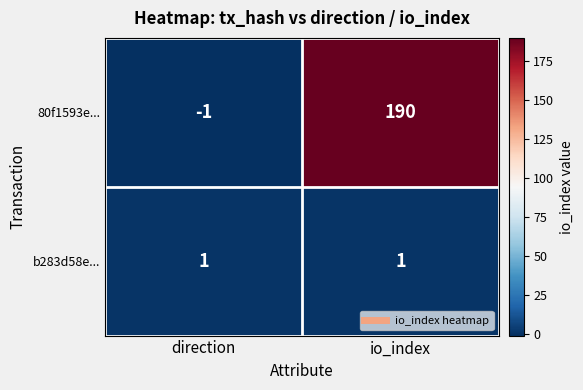

The value of b283d58e... at io_index is 0. True or false?

False